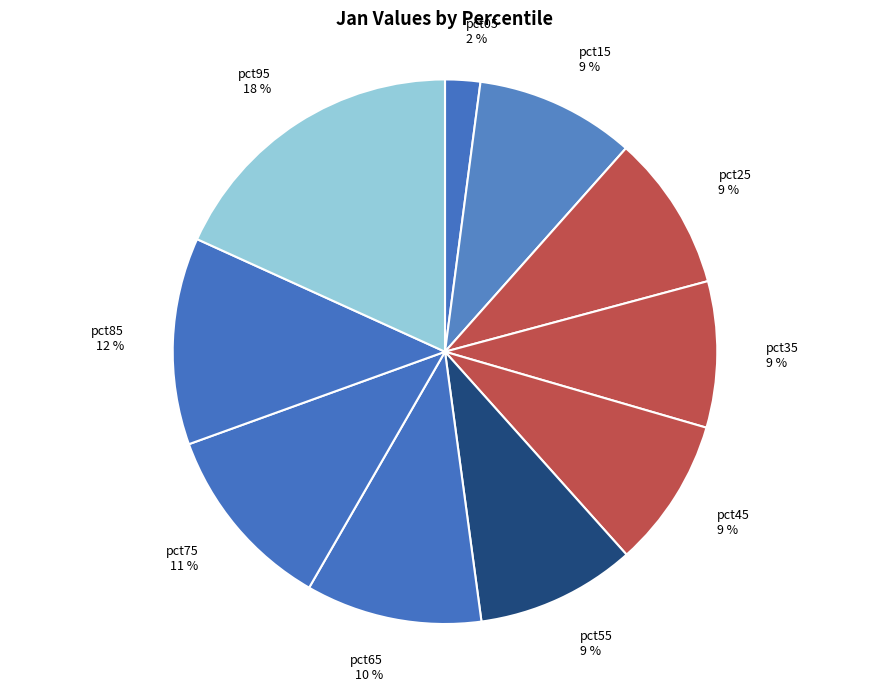

Count the number of slices in the pie.

10